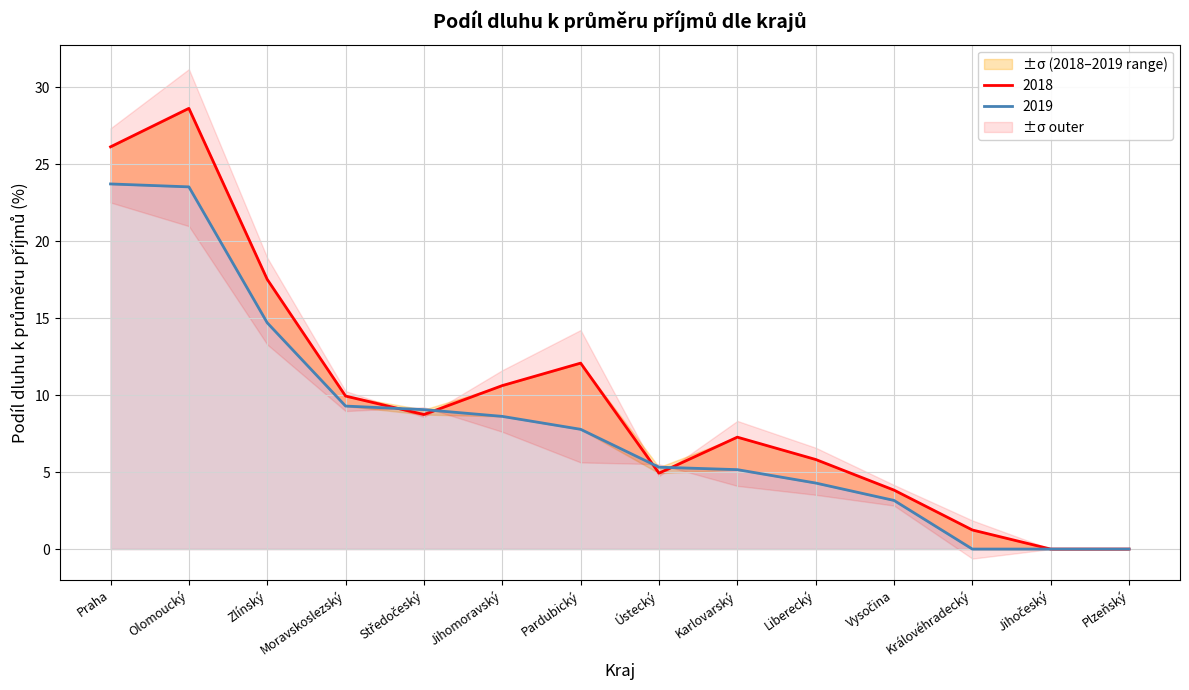

Between which two adjacent categories do 2019 and 2018 first intersect?

Moravskoslezský and Středočeský